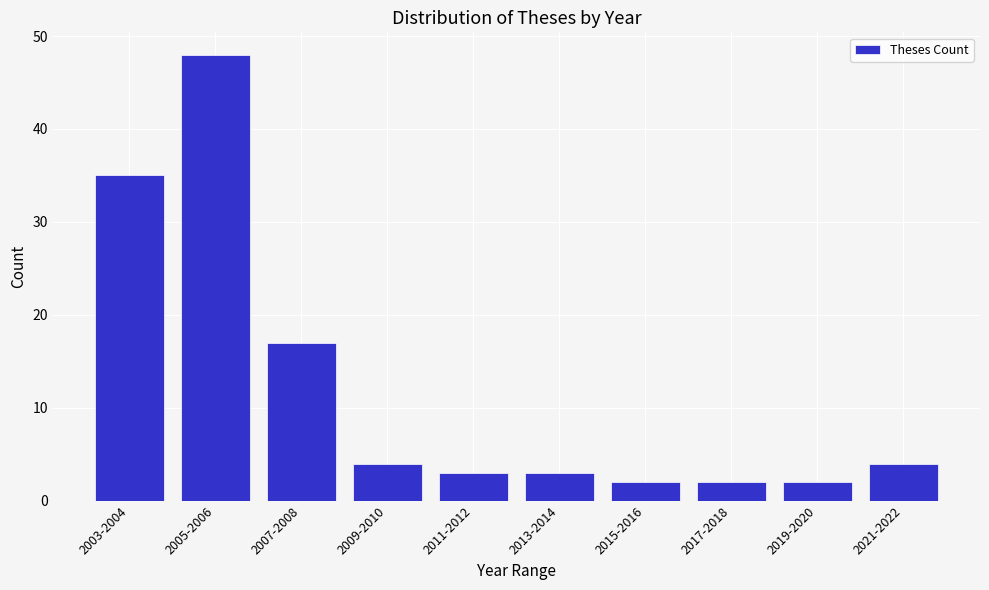

Reading right to left, list all the values displayed in this chart.

4	2	2	2	3	3	4	17	48	35